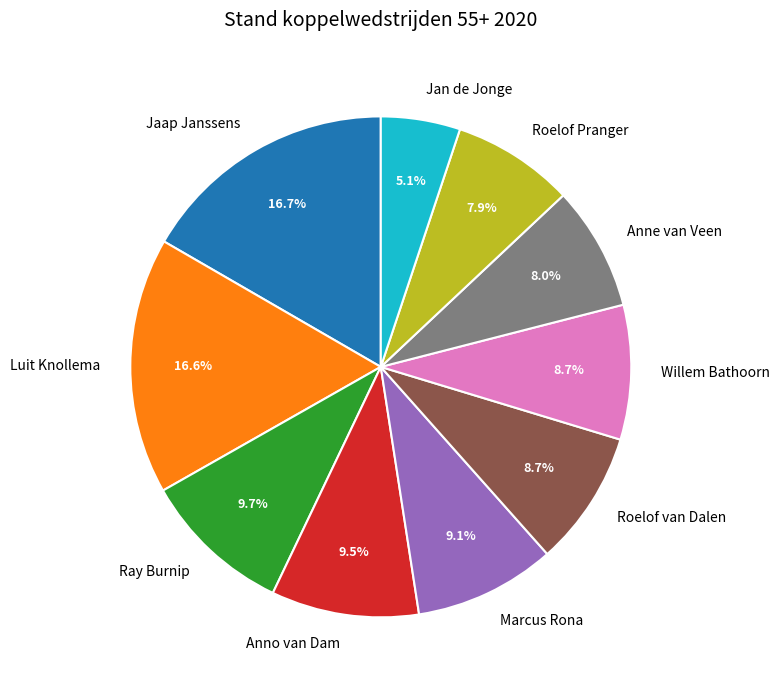

The Willem Bathoorn slice represents 9% of the pie. True or false?

True